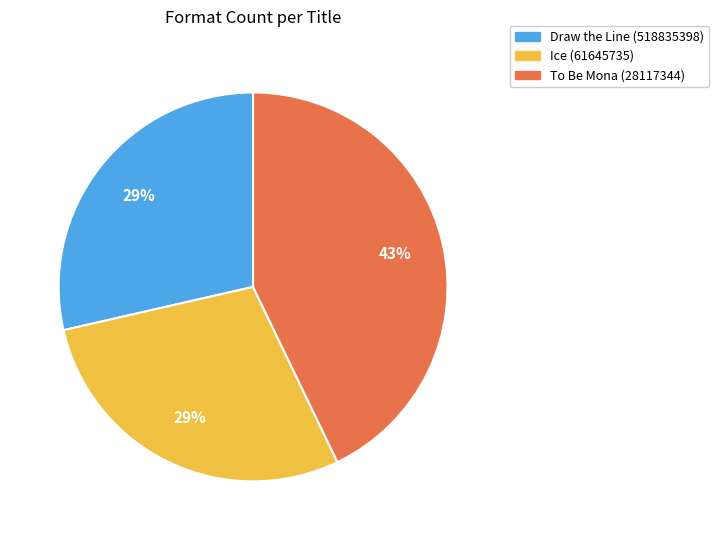

Count the number of slices in the pie.

3